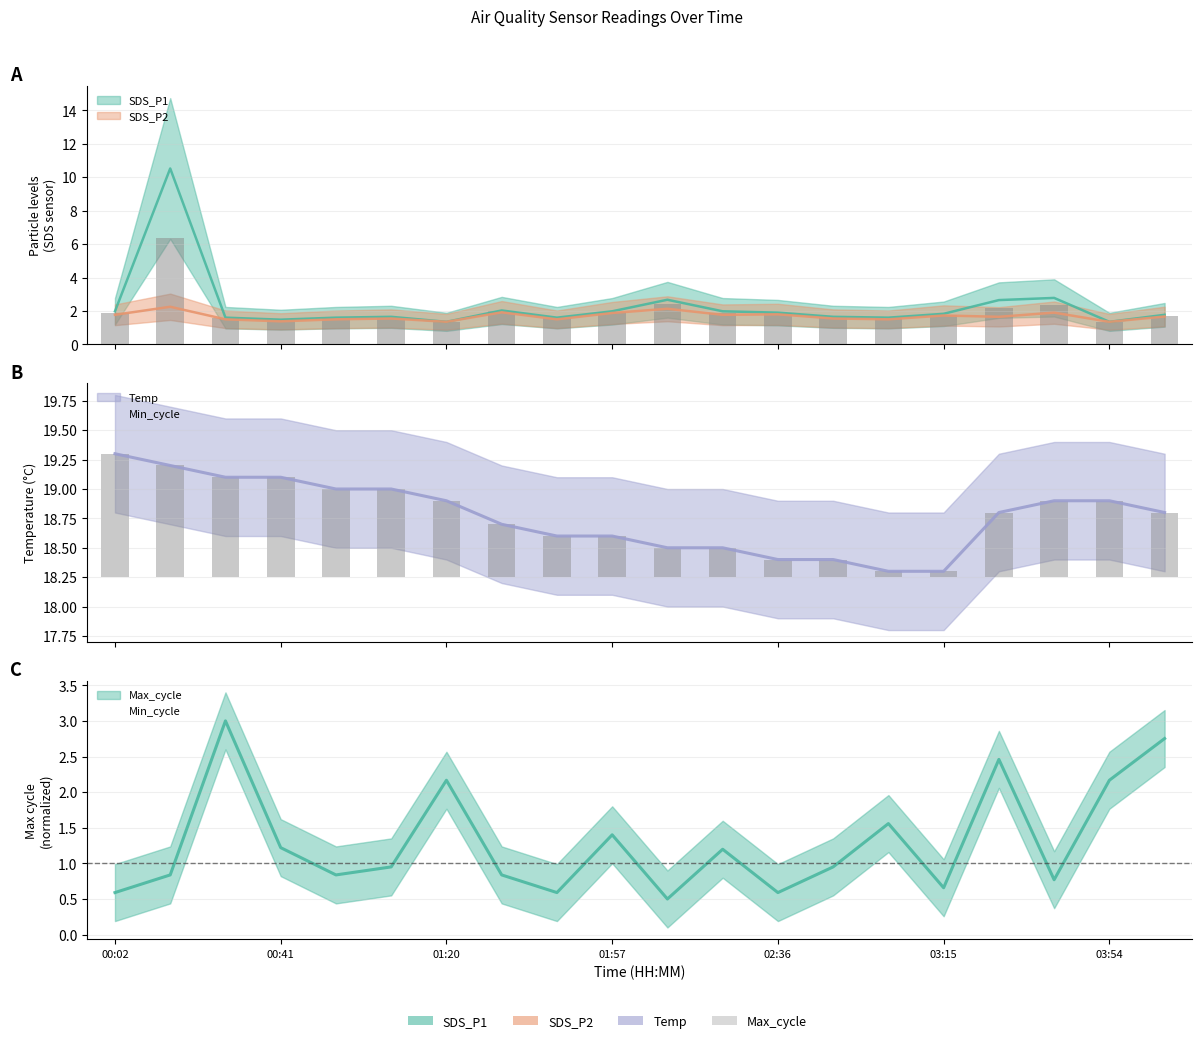

What is the average value of the Max_cycle series?

1.3